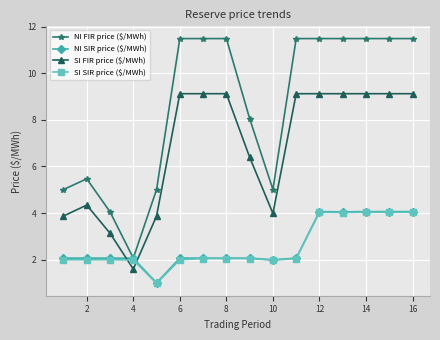

What is the value of the NI FIR price ($/MWh) point at the 1st from the left?

5.0